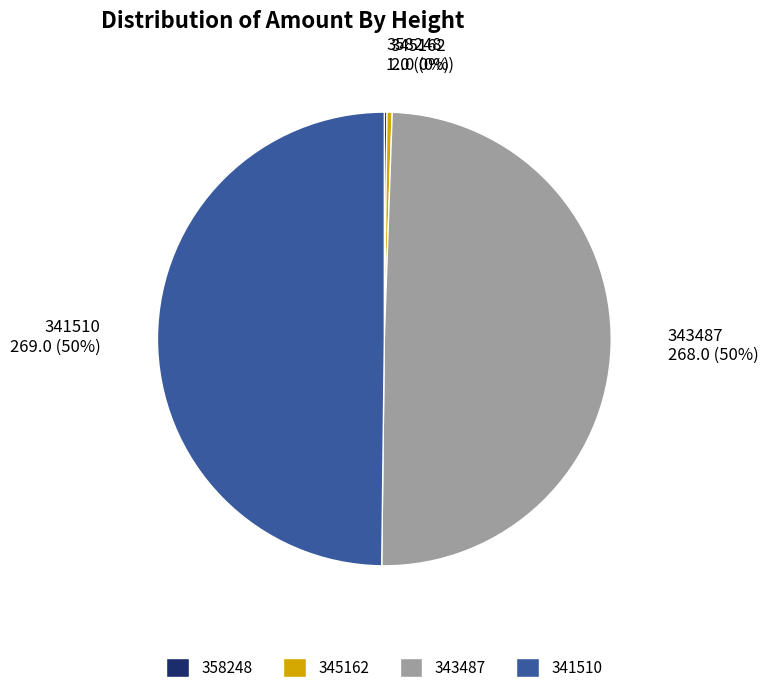

Do 343487 and 341510 together represent more than half of the pie?

Yes